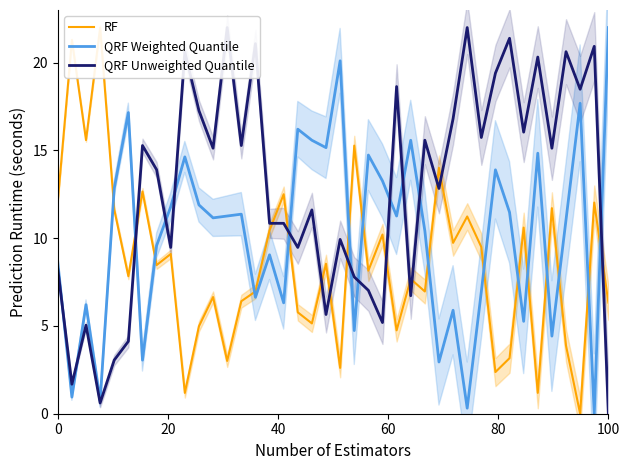

Is it true that QRF Weighted Quantile equals 14.6 at 0?

False